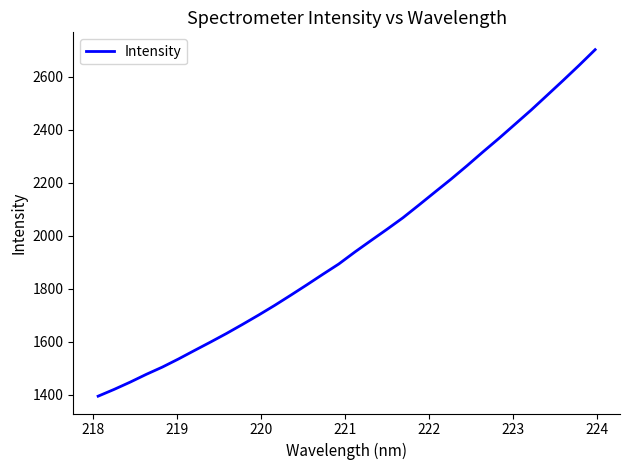

What is the smallest value displayed?

1394.5